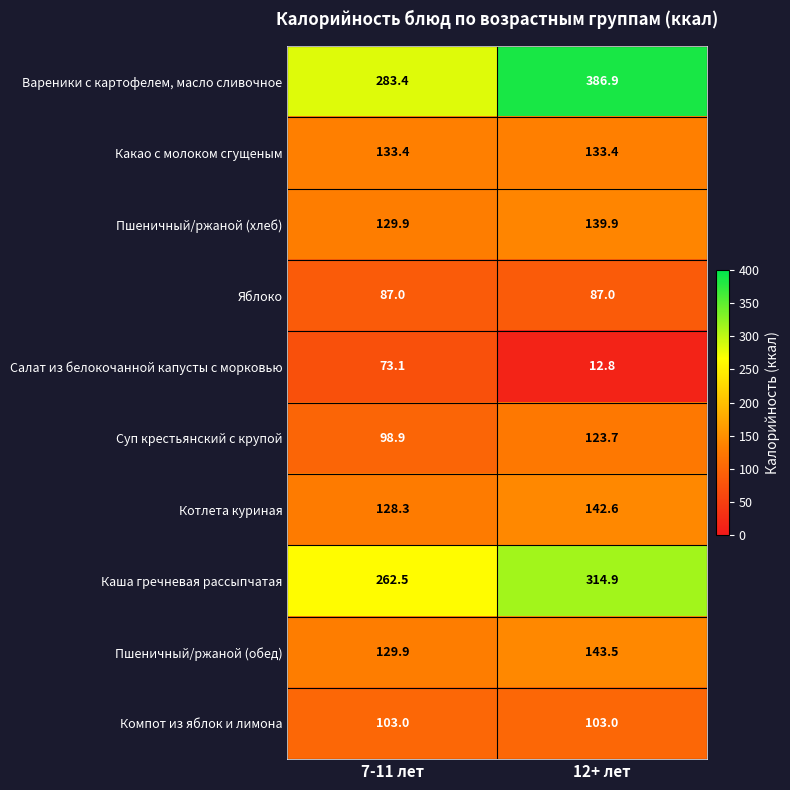

Which series has the widest spread of values?

Вареники с картофелем, масло сливочное